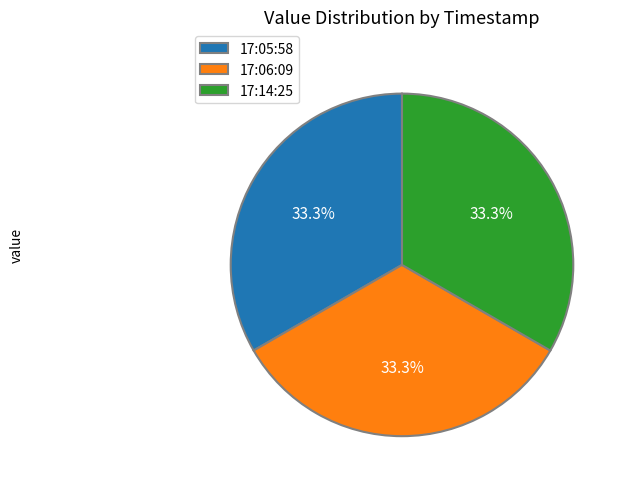

Do 17:06:09 and 17:14:25 together represent more than half of the pie?

Yes